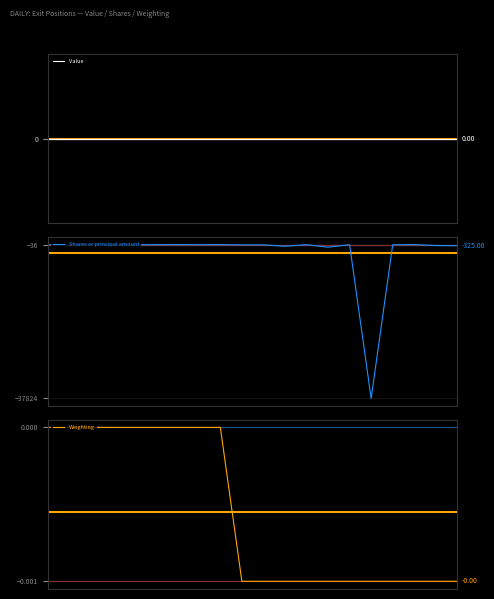

Reading left to right, list all the values displayed in this chart.

Value: 0=0.0	1=0.0	2=0.0	3=0.0	4=0.0	5=0.0	6=0.0	7=0.0	8=0.0	9=0.0	10=0.0	11=0.0	12=0.0	13=0.0	14=0.0	15=0.0	16=0.0	17=0.0	18=0.0	19=0.0
Shares or principal amount: 0=-50.0	1=-97.0	2=-56.0	3=-67.0	4=-100.0	5=-56.0	6=-50.0	7=-69.0	8=-42.0	9=-111.0	10=-104.0	11=-458.0	12=-71.0	13=-694.0	14=-69.0	15=-37824.0	16=-96.0	17=-36.0	18=-280.0	19=-325.0
Weighting: 0=0.0	1=0.0	2=0.0	3=0.0	4=0.0	5=0.0	6=0.0	7=0.0	8=0.0	9=-0.0	10=-0.0	11=-0.0	12=-0.0	13=-0.0	14=-0.0	15=-0.0	16=-0.0	17=-0.0	18=-0.0	19=-0.0